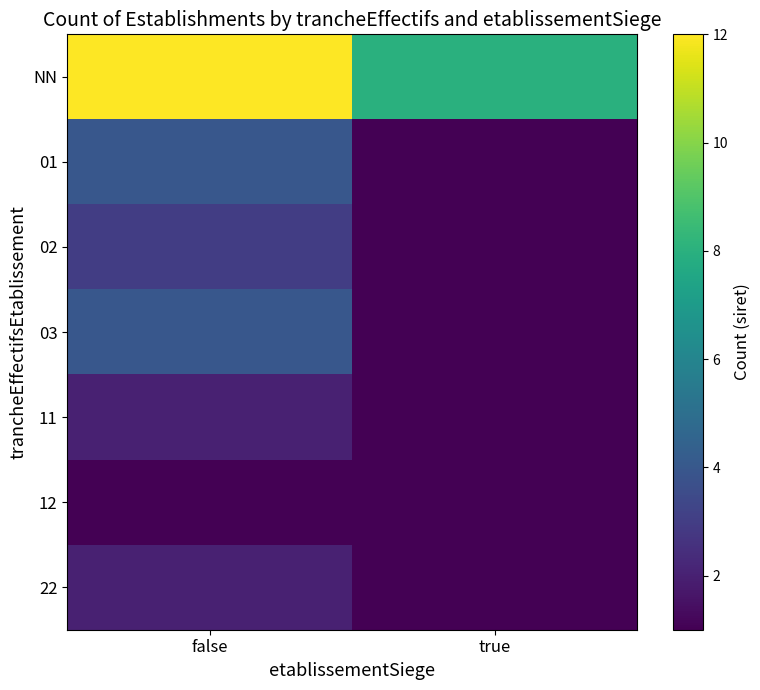

At how many categories does at least one series exceed 2?

2